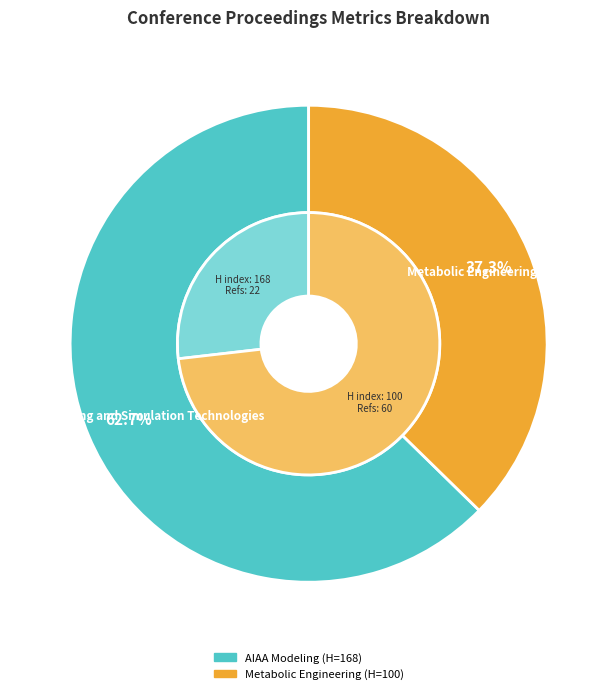

To the nearest percent, what is the average slice percentage?

50%